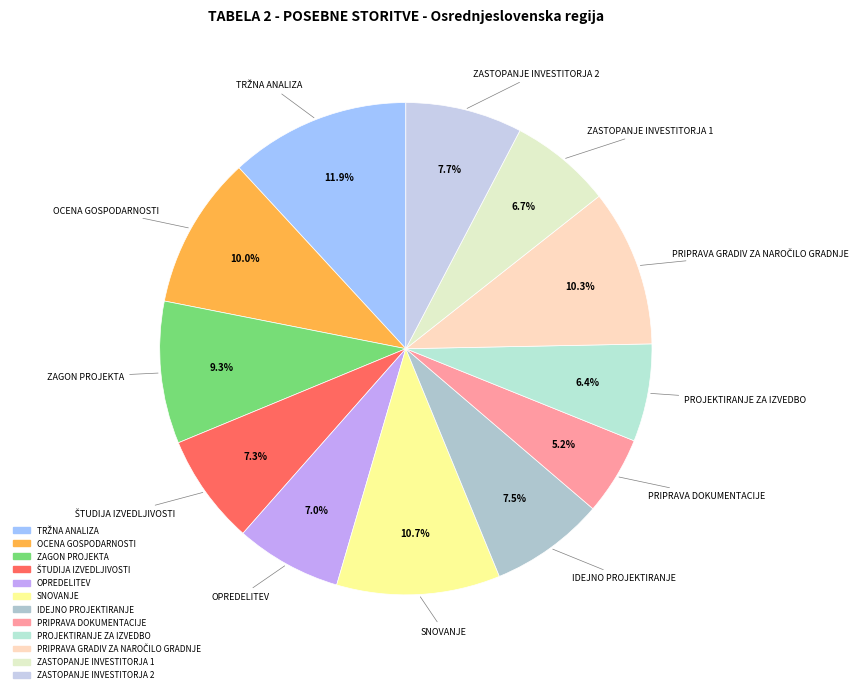

True or false: OCENA GOSPODARNOSTI accounts for 10% of the total.

True